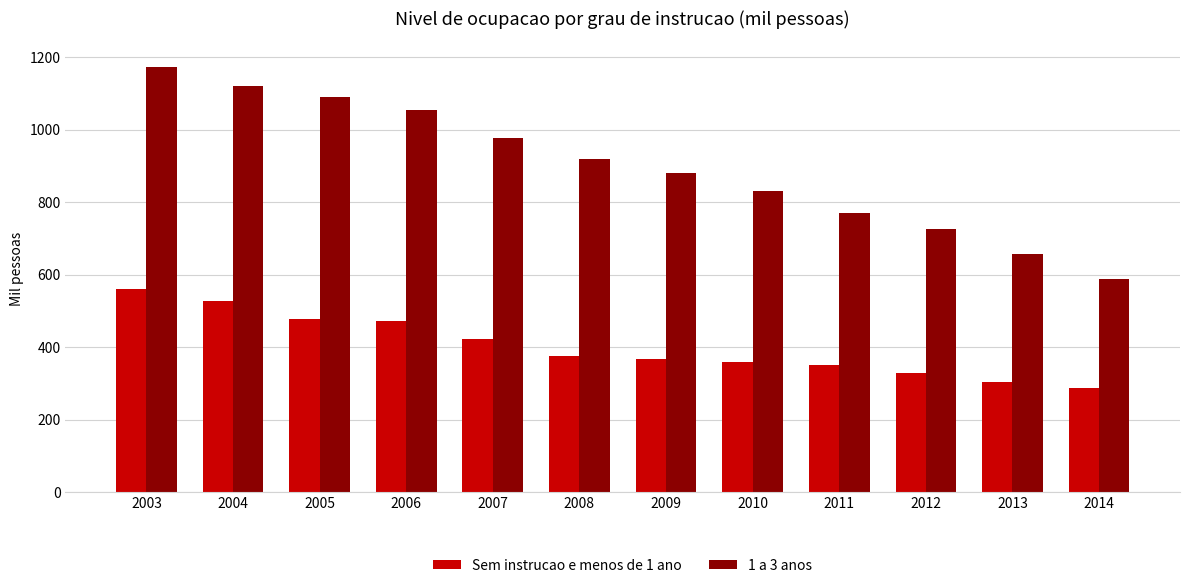

What are all the series names shown in the legend?

Sem instrucao e menos de 1 ano, 1 a 3 anos